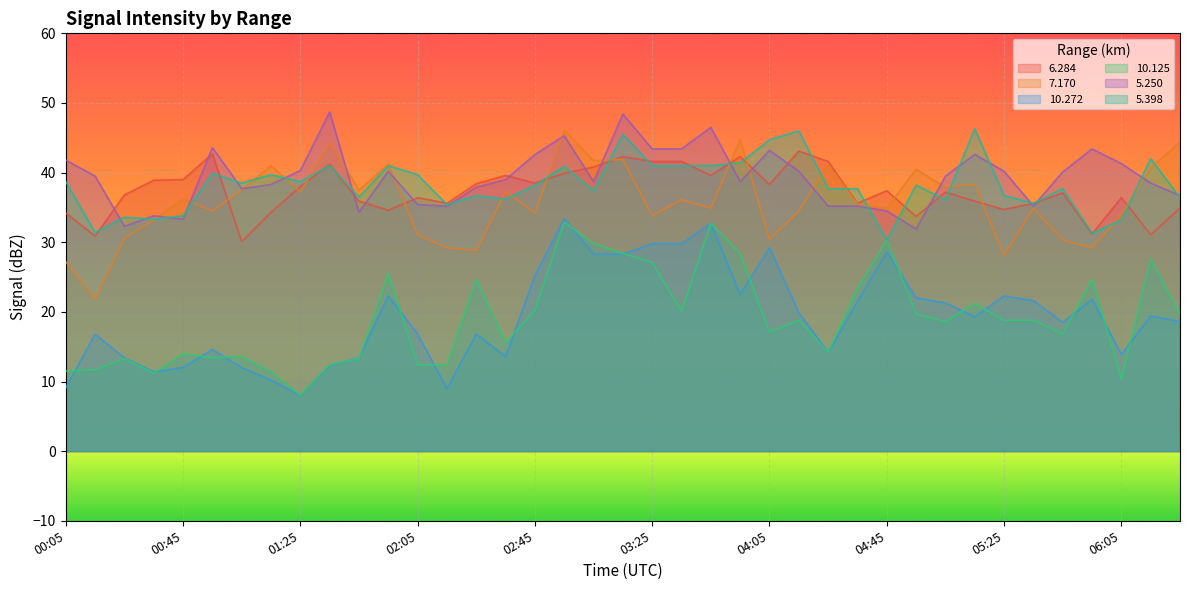

At how many categories does at least one series exceed 24?

39